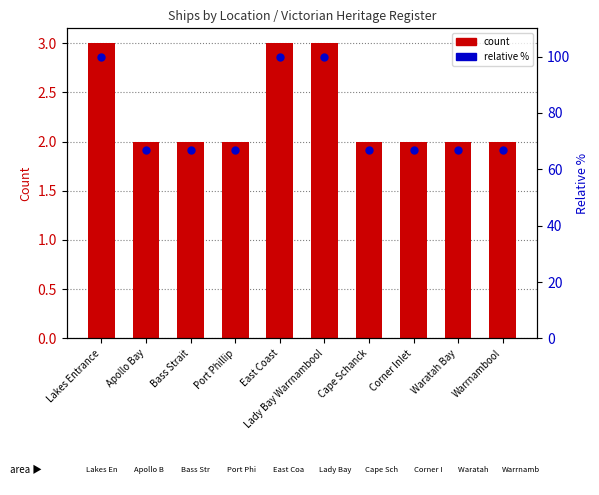

Which series contains the lowest Y value?

Count